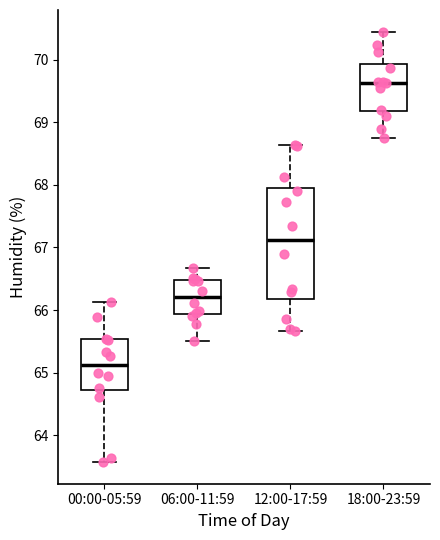

Comparing the boxes themselves (not the whiskers), which one is the tallest?

12:00-17:59